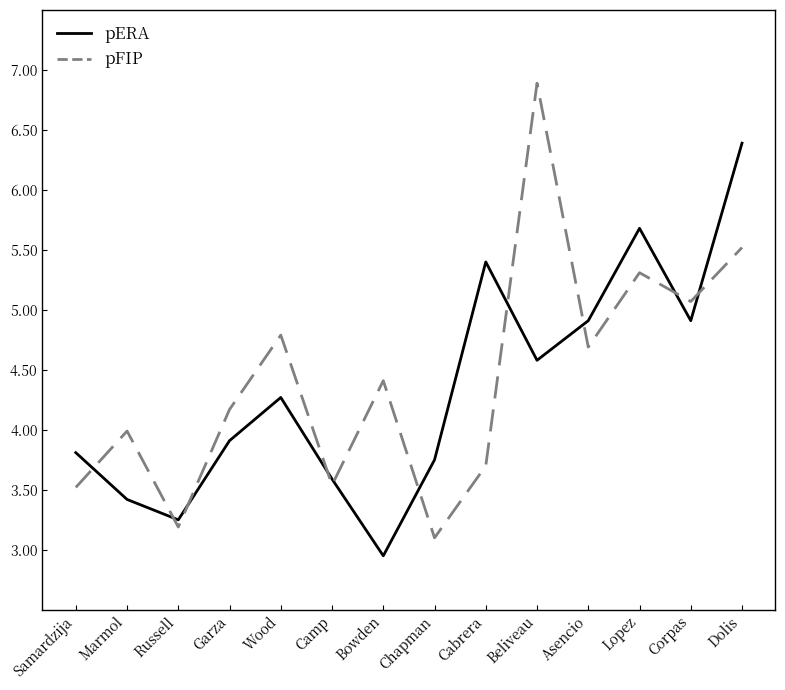

In pERA, how many points are lower than both neighbors (excluding endpoints)?

4